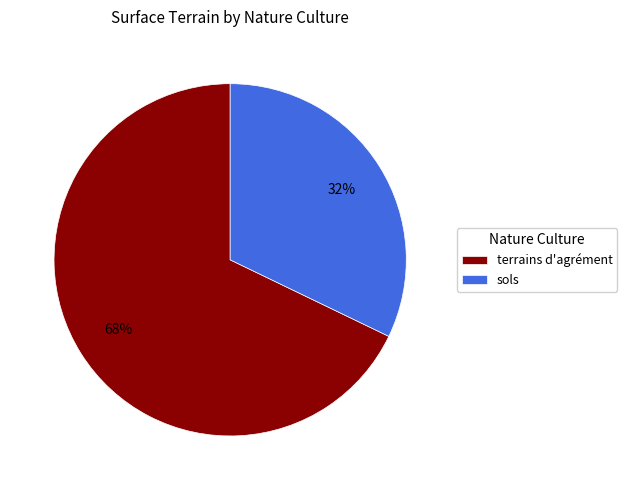

Rank the categories by value from lowest to highest.

sols, terrains d'agrément